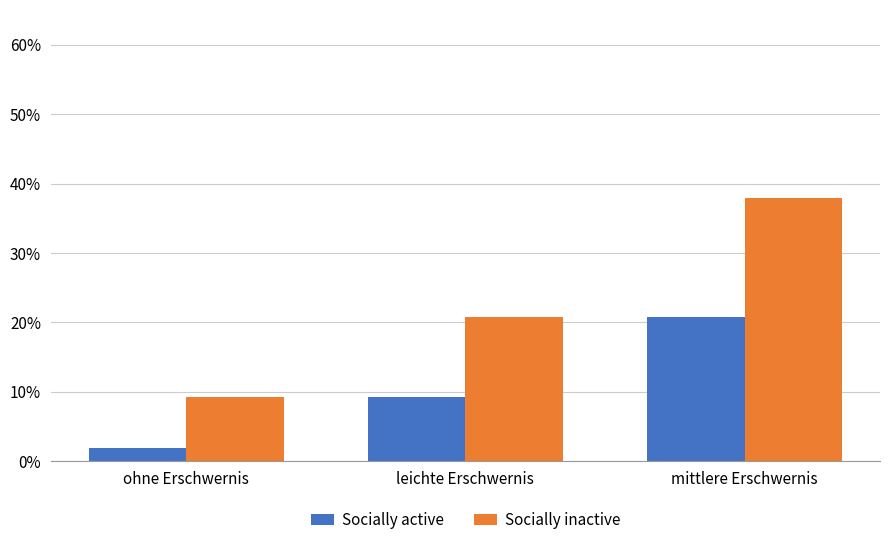

Are the bars horizontal?

No